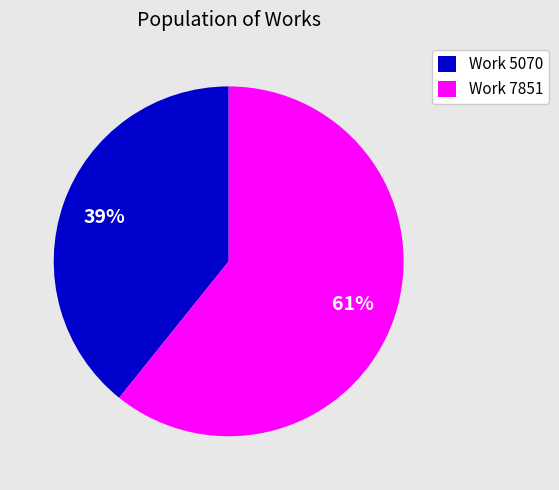

What is the majority slice?

Work 7851